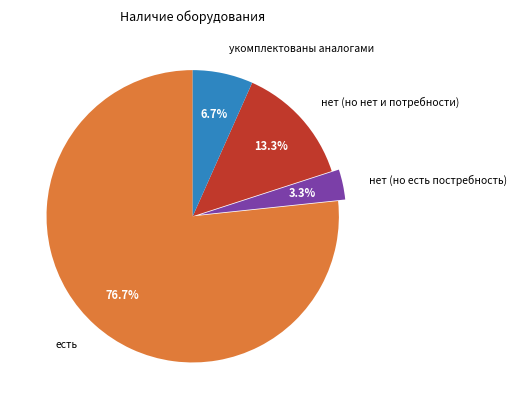

To the nearest percent, what percentage of the pie is нет (но есть постребность)?

3%